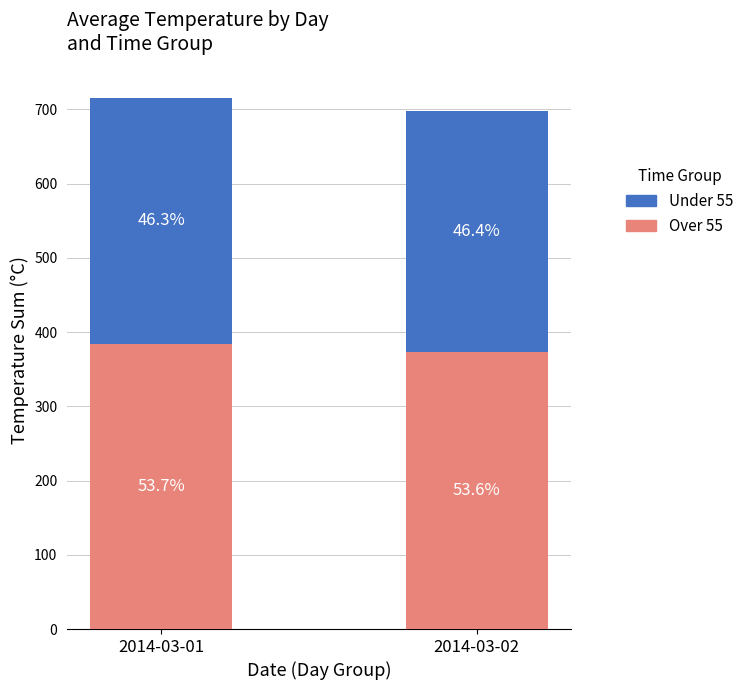

What is the value of the Under 55 bar at the 1st from the left?

331.6